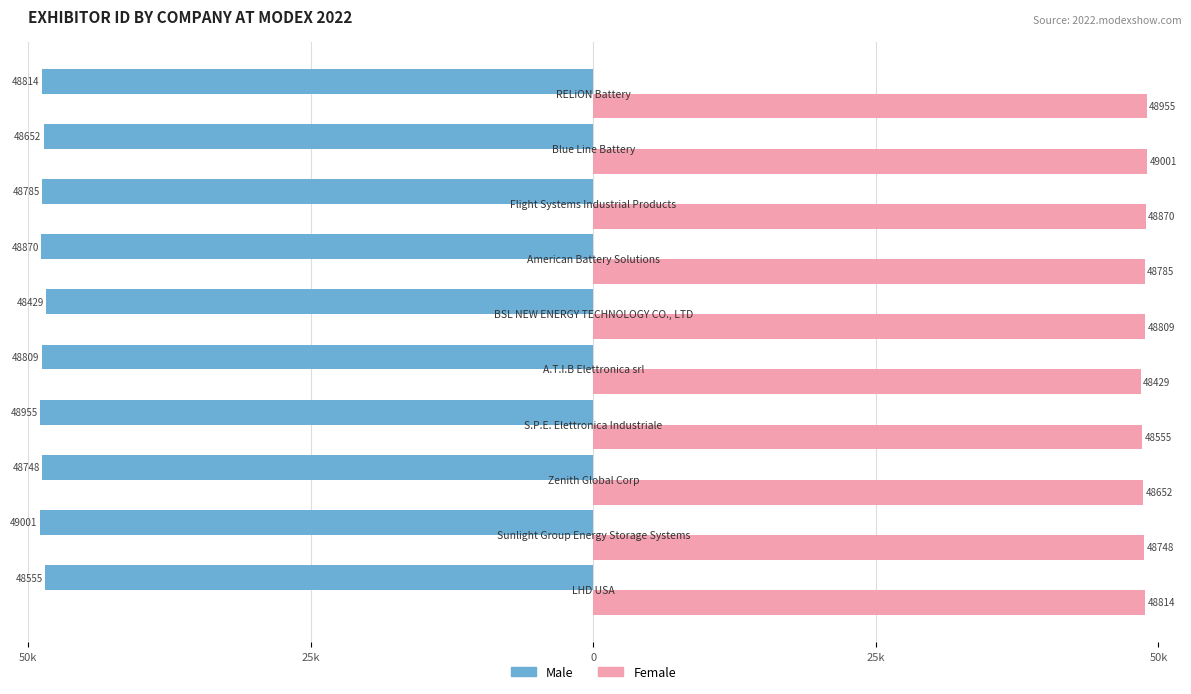

Reading right to left, extract all data points from this chart.

Male: -48814	-48652	-48785	-48870	-48429	-48809	-48955	-48748	-49001	-48555
Female: 48955	49001	48870	48785	48809	48429	48555	48652	48748	48814